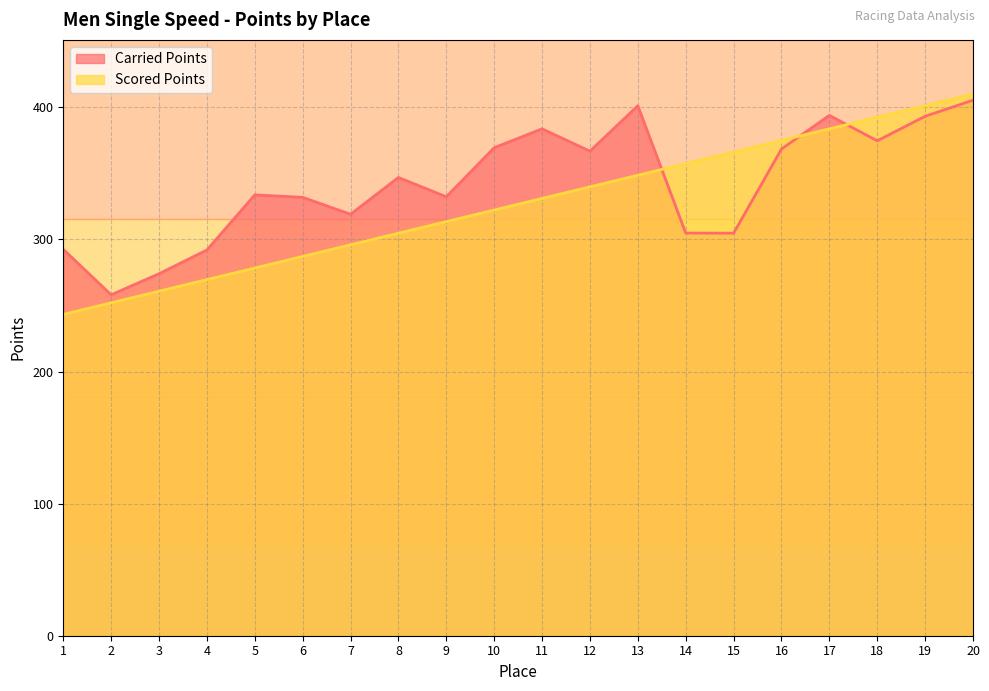

How many lines are shown in the chart?

2